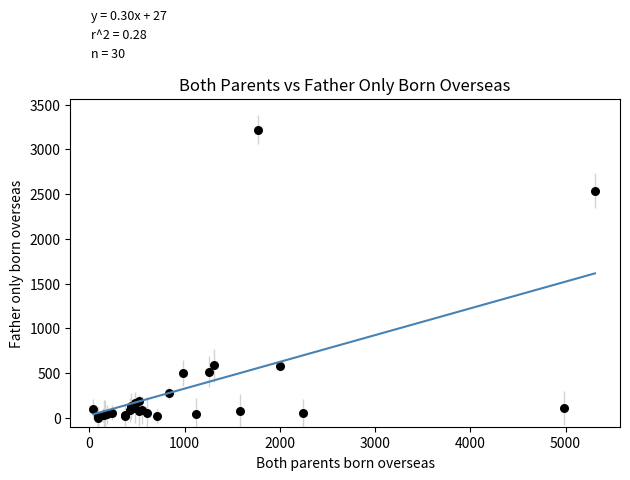

What Y value in the scatter plot is closest to 1610?

2535